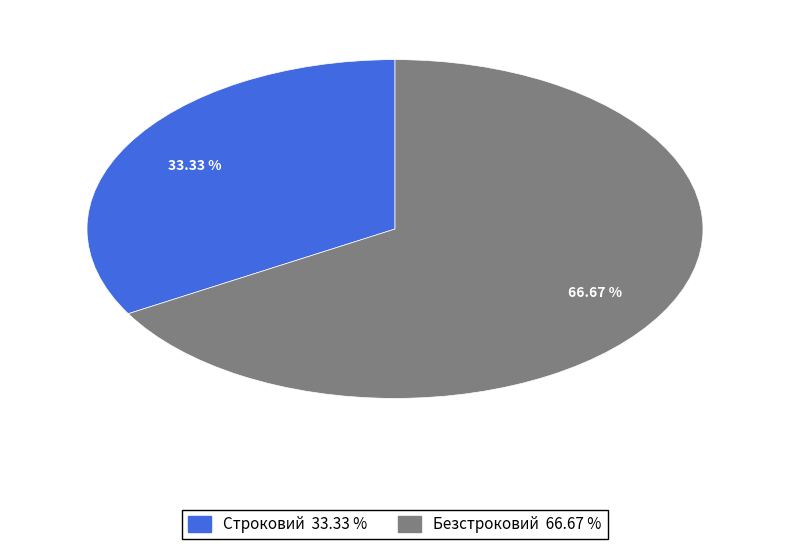

What is the ratio of the value at Безстроковий to the value at Строковий?

2.0